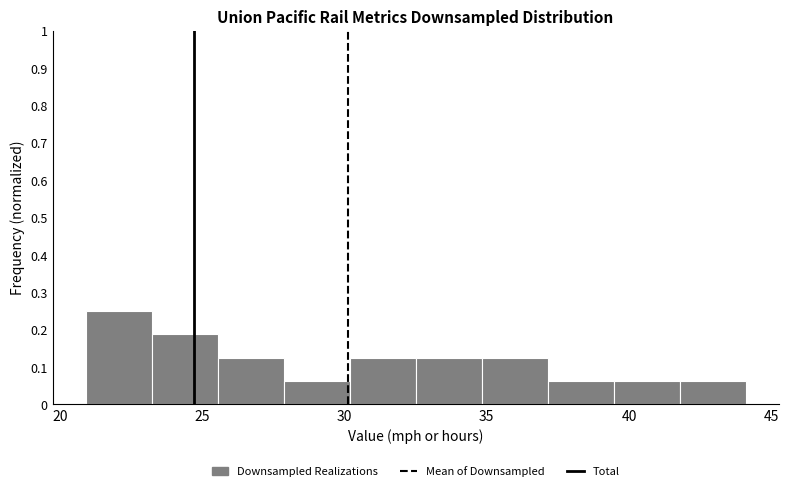

How tall is the bar that spans 23.0 to 25.5 on the x-axis? Neither the bar edges nor the heights are printed on the chart, so give them approximately, as read against the axes.

0.19